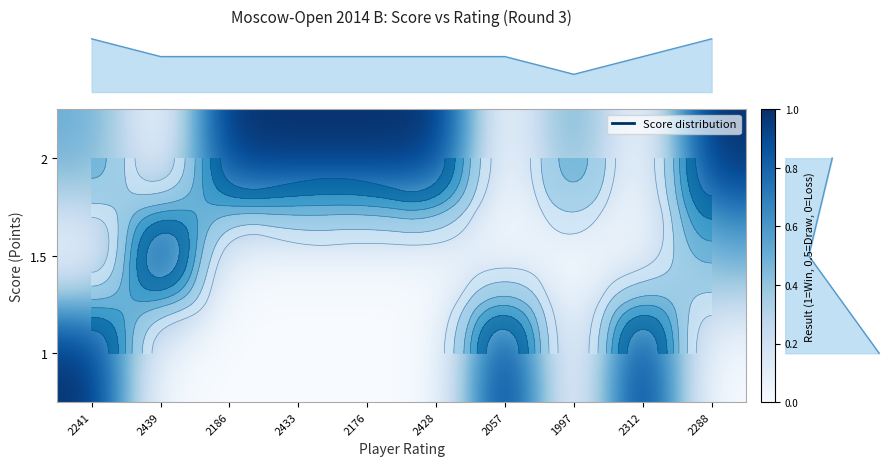

Between 2176 and 2186, which is larger?

2176